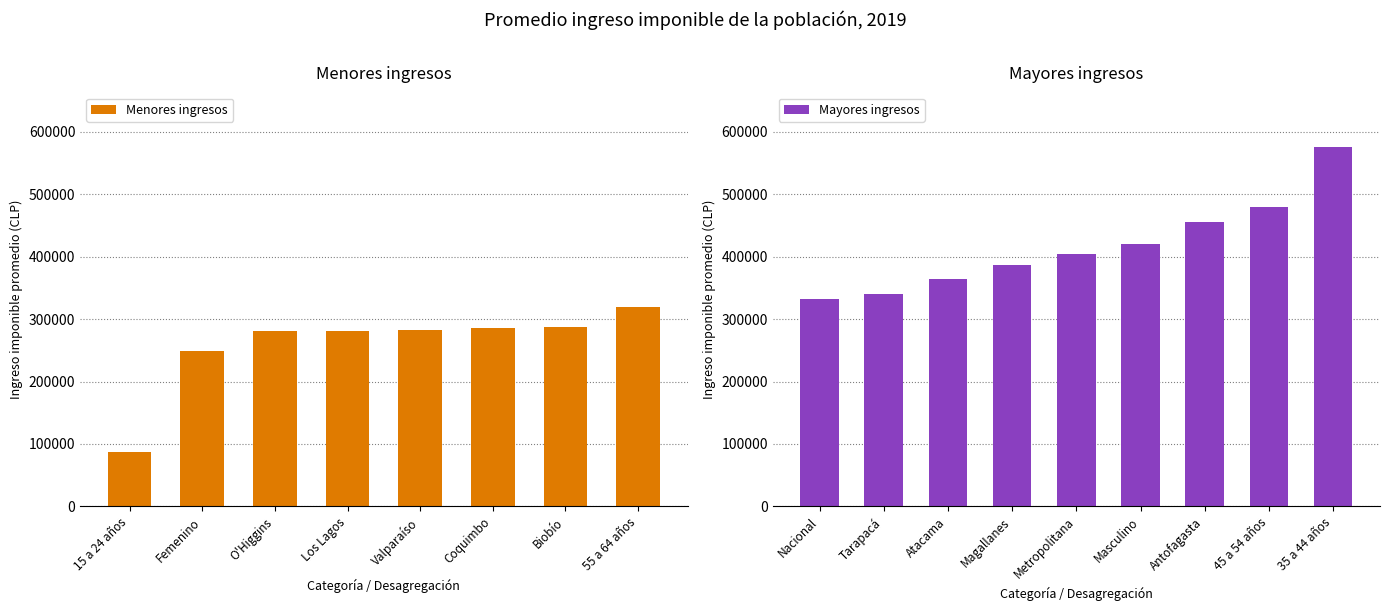

Where does the data first go above 331665?

Nacional